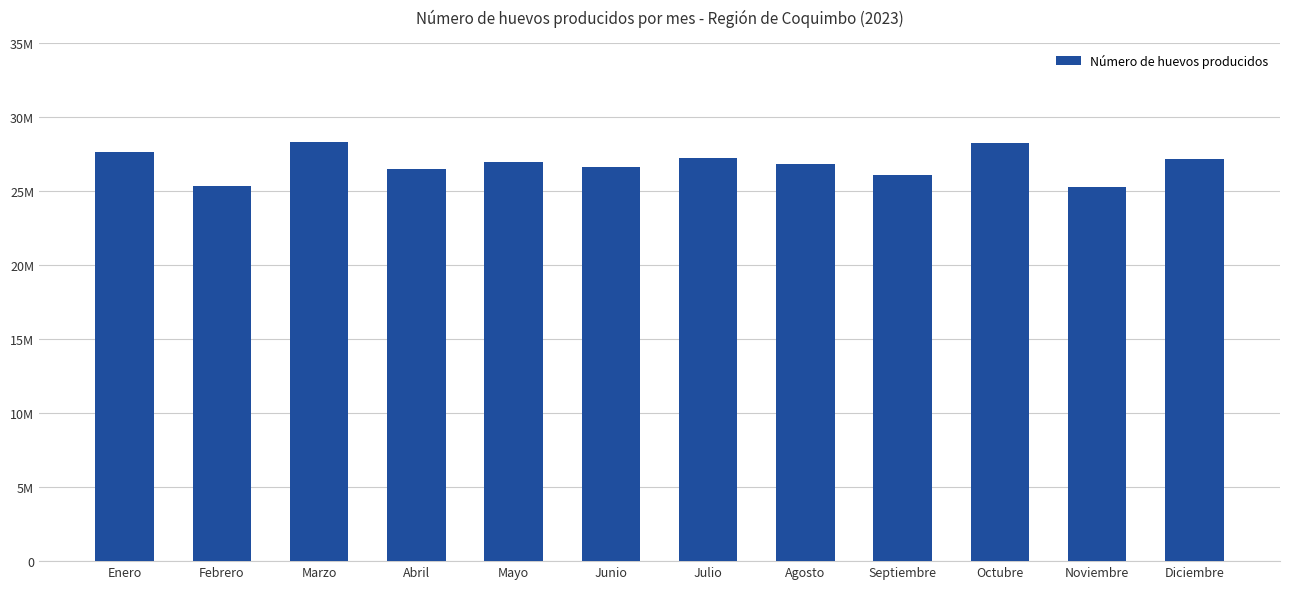

Does the chart contain any negative values?

No